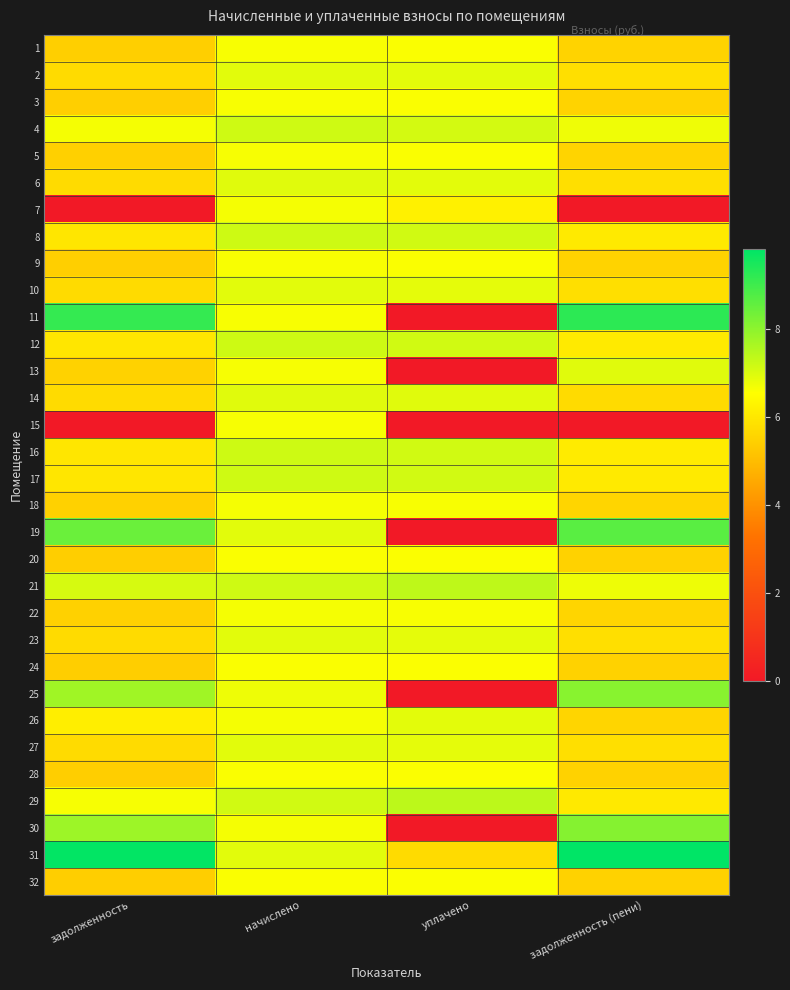

Reading left to right, what are all the values shown in this chart?

1: задолженность=5.4	начислено=6.6	уплачено=6.6	задолженность (пени)=5.5
2: задолженность=5.7	начислено=6.9	уплачено=6.9	задолженность (пени)=5.8
3: задолженность=5.4	начислено=6.6	уплачено=6.6	задолженность (пени)=5.5
4: задолженность=6.7	начислено=7.2	уплачено=7.1	задолженность (пени)=6.8
5: задолженность=5.5	начислено=6.7	уплачено=6.6	задолженность (пени)=5.6
6: задолженность=5.7	начислено=6.9	уплачено=6.9	задолженность (пени)=5.8
7: задолженность=0.0	начислено=6.7	уплачено=6.2	задолженность (пени)=0.0
8: задолженность=6.0	начислено=7.2	уплачено=7.2	задолженность (пени)=6.1
9: задолженность=5.4	начислено=6.6	уплачено=6.6	задолженность (пени)=5.5
10: задолженность=5.7	начислено=6.9	уплачено=6.9	задолженность (пени)=5.8
11: задолженность=9.1	начислено=6.6	уплачено=0.0	задолженность (пени)=9.2
12: задолженность=6.0	начислено=7.2	уплачено=7.2	задолженность (пени)=6.1
13: задолженность=5.5	начислено=6.7	уплачено=0.0	задолженность (пени)=6.9
14: задолженность=5.7	начислено=6.9	уплачено=6.9	задолженность (пени)=5.7
15: задолженность=0.0	начислено=6.7	уплачено=0.0	задолженность (пени)=0.0
16: задолженность=6.0	начислено=7.2	уплачено=7.2	задолженность (пени)=6.1
17: задолженность=6.0	начислено=7.2	уплачено=7.1	задолженность (пени)=6.1
18: задолженность=5.5	начислено=6.7	уплачено=6.6	задолженность (пени)=5.6
19: задолженность=8.5	начислено=6.9	уплачено=0.0	задолженность (пени)=8.7
20: задолженность=5.4	начислено=6.6	уплачено=6.6	задолженность (пени)=5.5
21: задолженность=7.1	начислено=7.2	уплачено=7.4	задолженность (пени)=6.8
22: задолженность=5.5	начислено=6.7	уплачено=6.6	задолженность (пени)=5.6
23: задолженность=5.7	начислено=6.9	уплачено=6.9	задолженность (пени)=5.8
24: задолженность=5.4	начислено=6.6	уплачено=6.6	задолженность (пени)=5.5
25: задолженность=7.8	начислено=6.8	уплачено=0.0	задолженность (пени)=8.1
26: задолженность=6.2	начислено=6.7	уплачено=6.9	задолженность (пени)=5.6
27: задолженность=5.7	начислено=6.9	уплачено=6.9	задолженность (пени)=5.8
28: задолженность=5.4	начислено=6.6	уплачено=6.6	задолженность (пени)=5.5
29: задолженность=6.7	начислено=7.2	уплачено=7.4	задолженность (пени)=6.1
30: задолженность=7.8	начислено=6.7	уплачено=0.0	задолженность (пени)=8.1
31: задолженность=9.8	начислено=6.9	уплачено=5.7	задолженность (пени)=9.8
32: задолженность=5.4	начислено=6.6	уплачено=6.6	задолженность (пени)=5.5